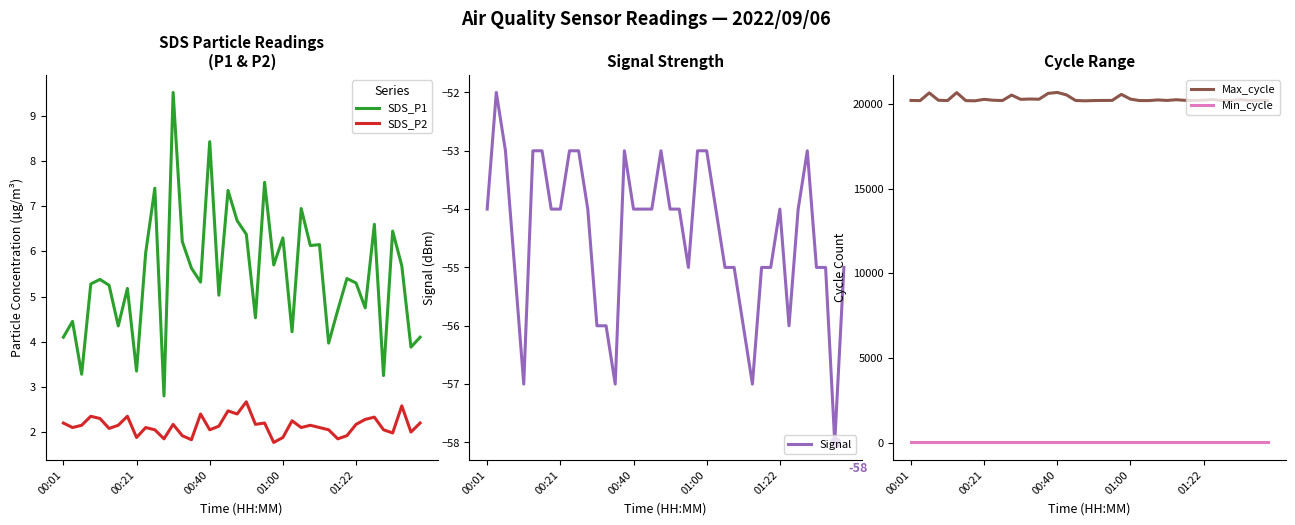

Is it true that SDS_P1 equals 8.4 at 00:40?

True